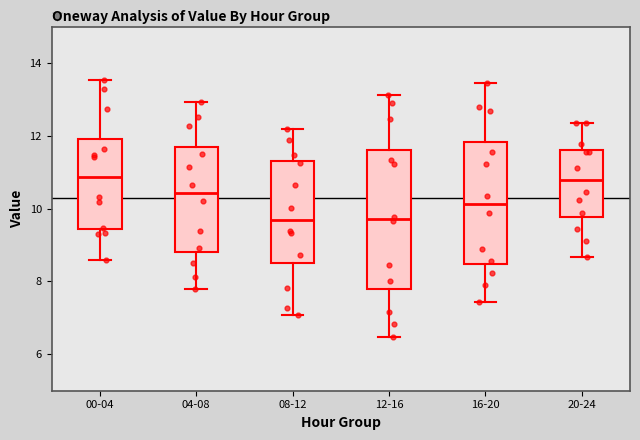

Reading left to right, transcribe this box plot: for each box, give where its median line is, the range the box spans, and where its two whiskers end, as read against the y-axis. The values are not printed on the chart, so give them approximately, as read against the axis.

00-04: median 10.8, box 9.4 to 12.0, whiskers 8.6 to 13.6
04-08: median 10.4, box 8.8 to 11.6, whiskers 7.8 to 13.0
08-12: median 9.8, box 8.4 to 11.2, whiskers 7.0 to 12.2
12-16: median 9.8, box 7.8 to 11.6, whiskers 6.4 to 13.2
16-20: median 10.2, box 8.4 to 11.8, whiskers 7.4 to 13.4
20-24: median 10.8, box 9.8 to 11.6, whiskers 8.6 to 12.4